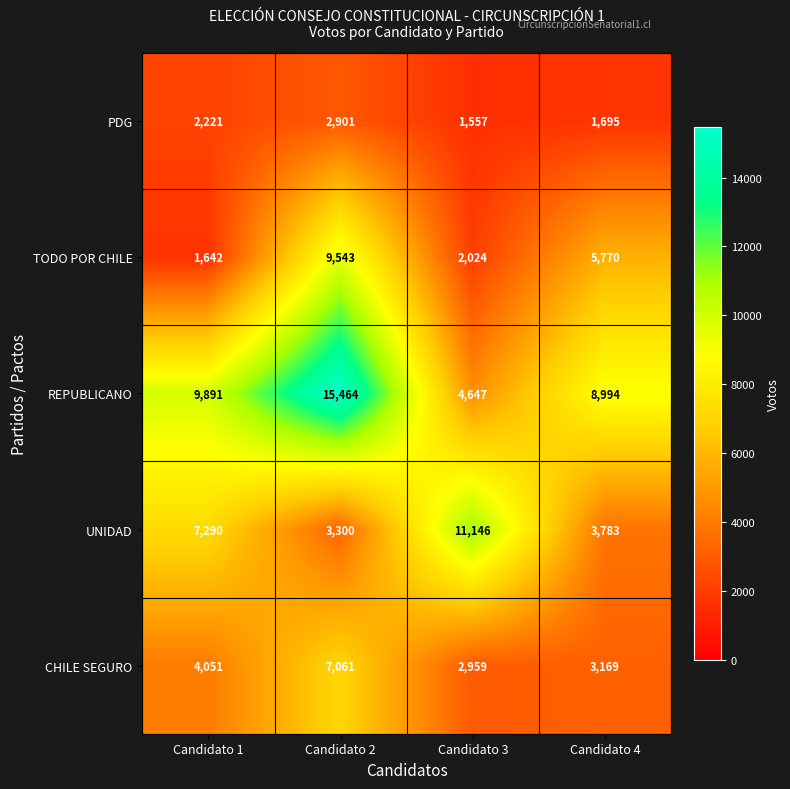

Count the number of categories in the chart.

4